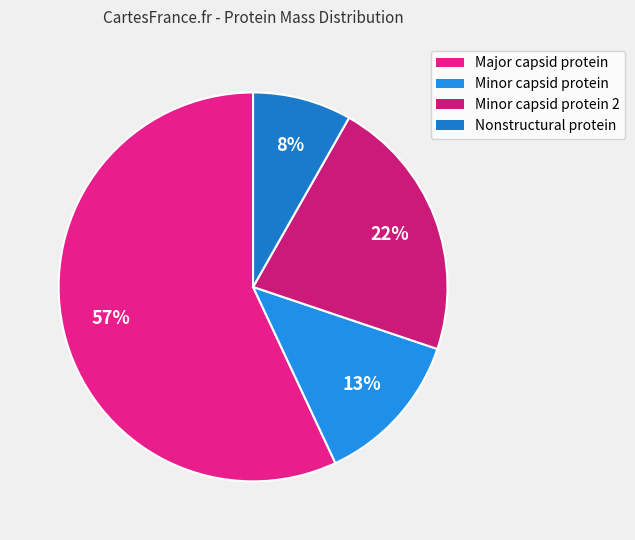

How many segments does this pie chart have?

4